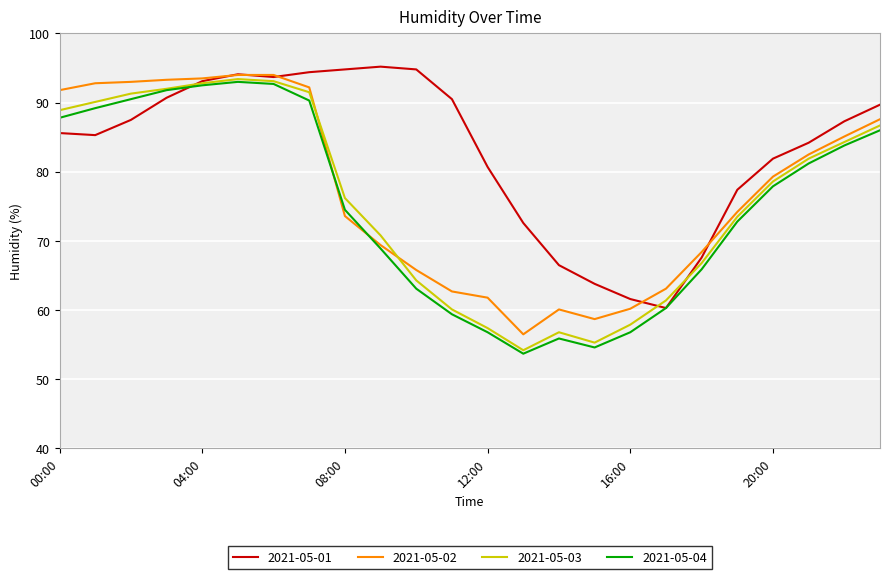

What is the difference between the second highest and second lowest values in the 2021-05-01 series?

33.2